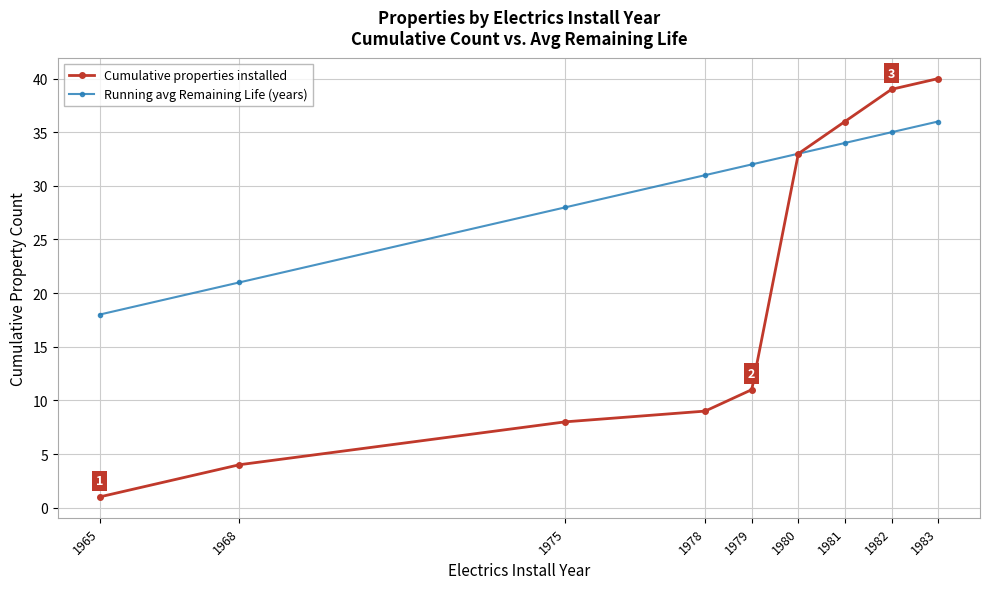

Which series changed the most between 1978 and 1982?

Cumulative properties installed